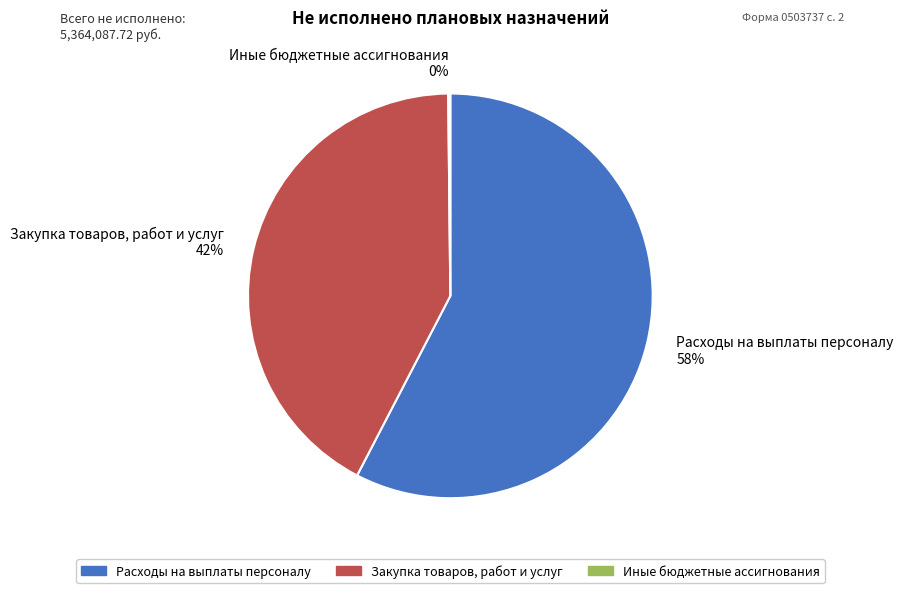

Does Расходы на выплаты персоналу represent more than half of the total?

Yes